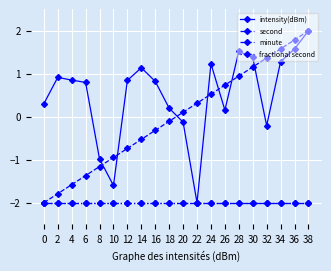

Is this an area chart (filled region under the line)?

No